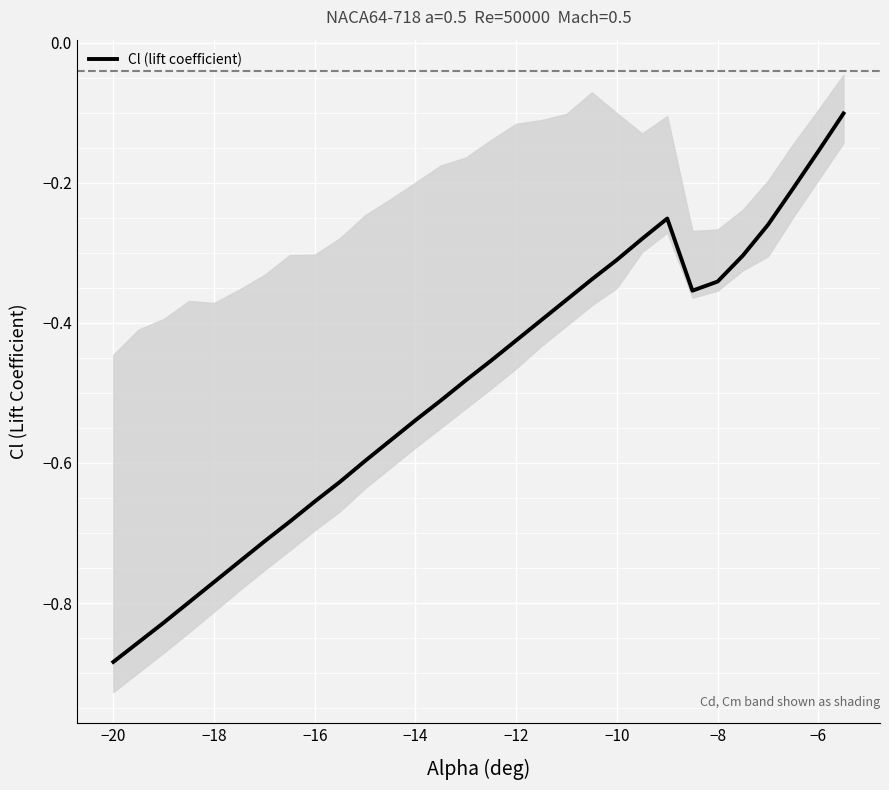

True or false: there are more than 0 points higher than both neighbors.

True